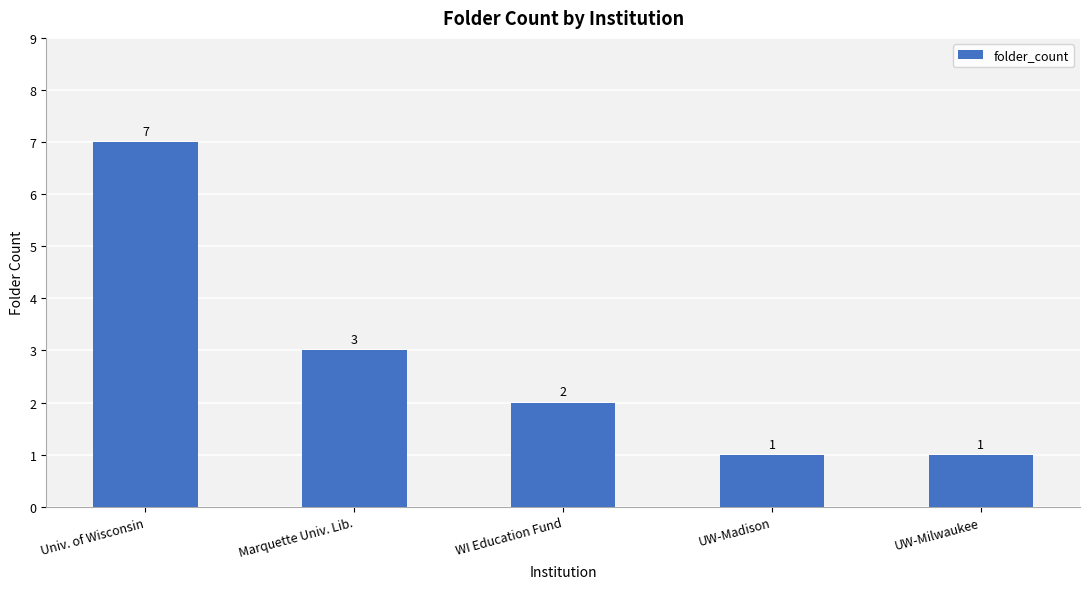

At which label is the value closest to 4?

Marquette Univ. Lib.